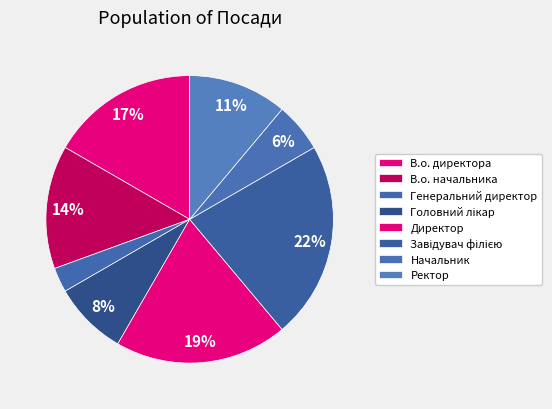

What portion of the pie excludes Генеральний директор?

97.2%